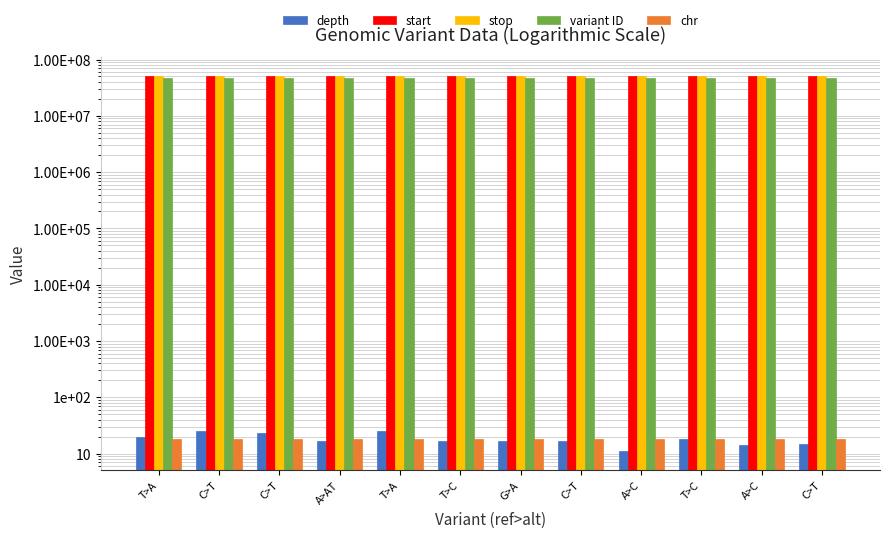

What is the label of the 7th bar from the left?

G>A